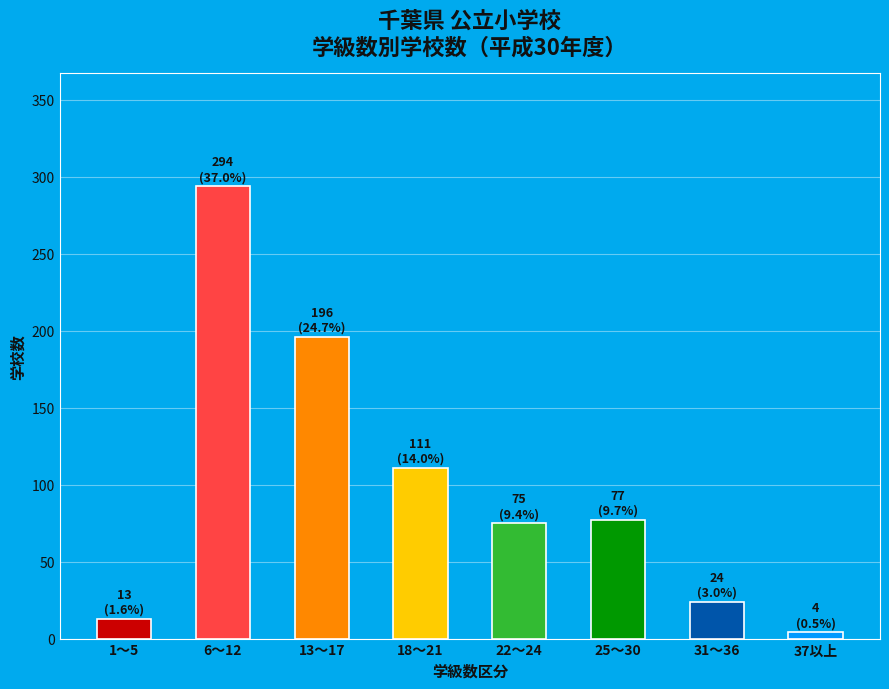

What is the greatest value displayed?

294